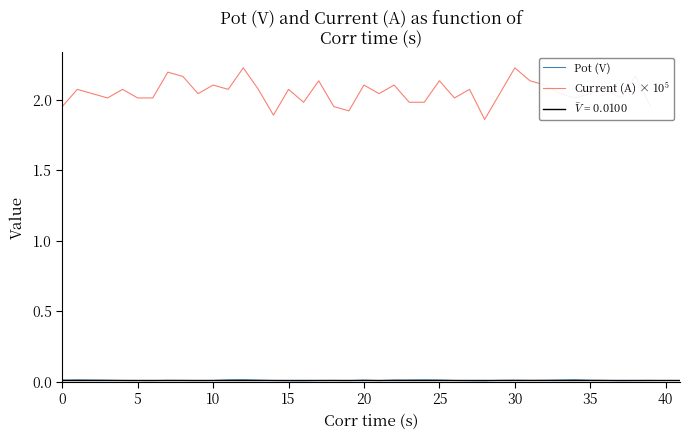

How many interior local valleys does the Current (A) × 10$^5$ series have?

11